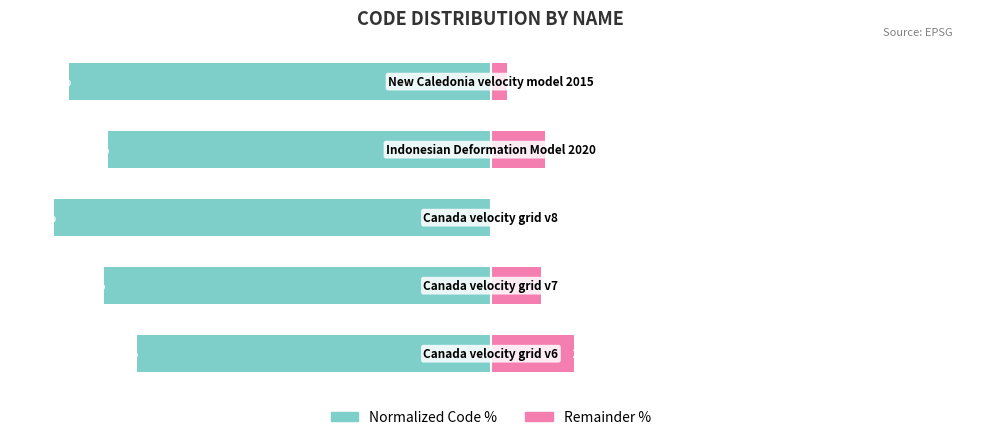

Are the bars horizontal?

Yes